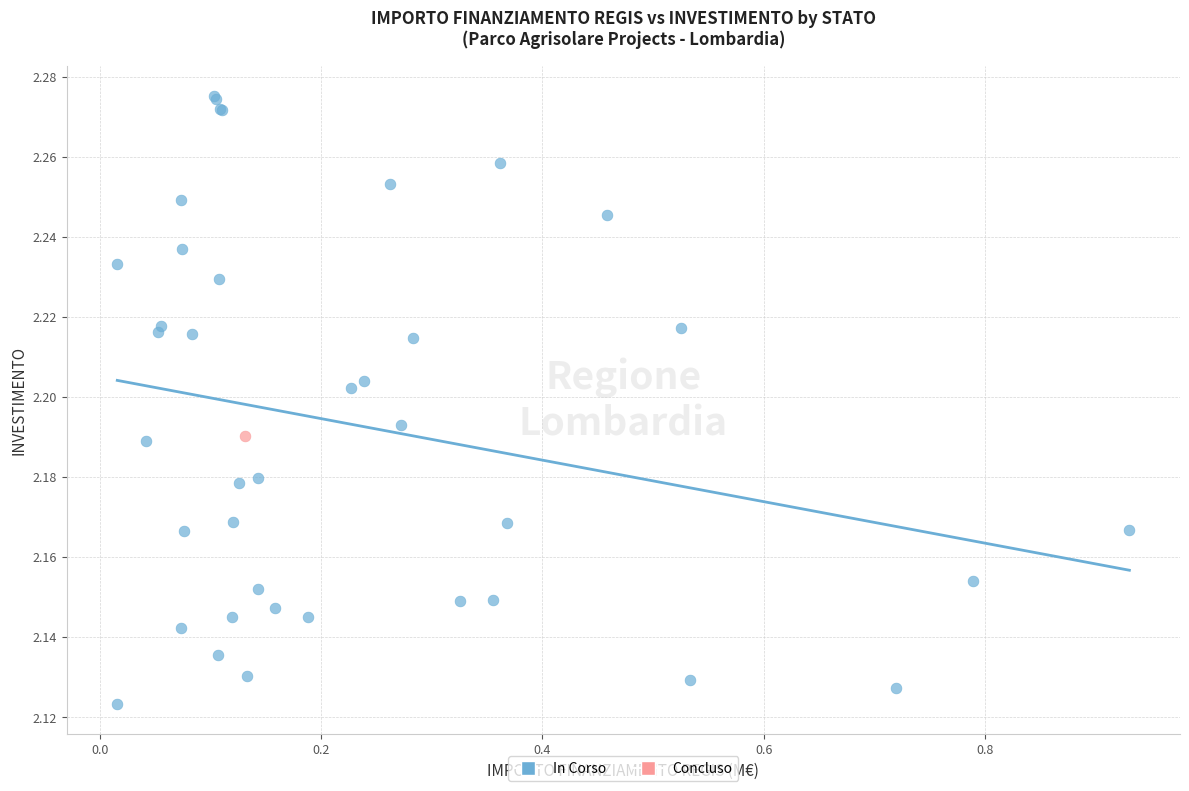

What are all the series names shown in the legend?

In Corso, Concluso